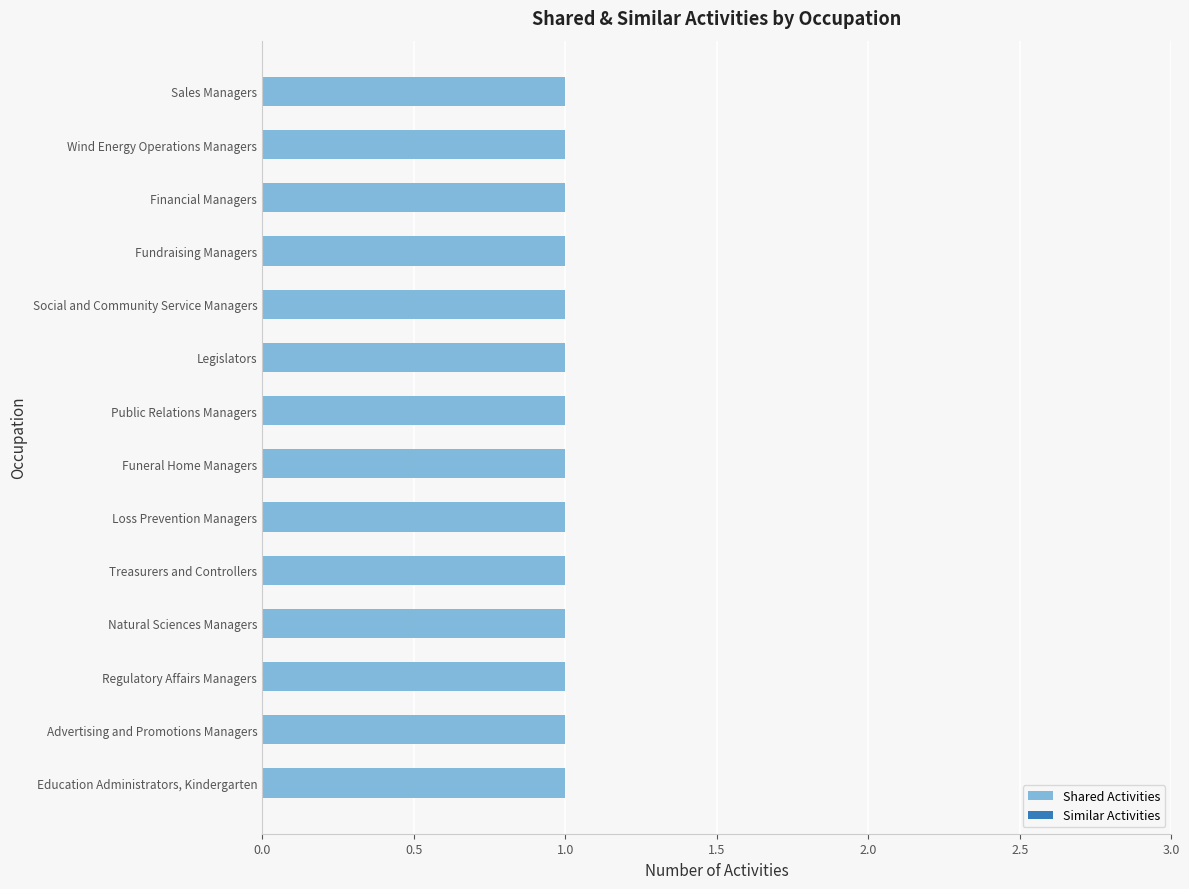

List the series in order of their overall mean, highest first.

Shared Activities, Similar Activities